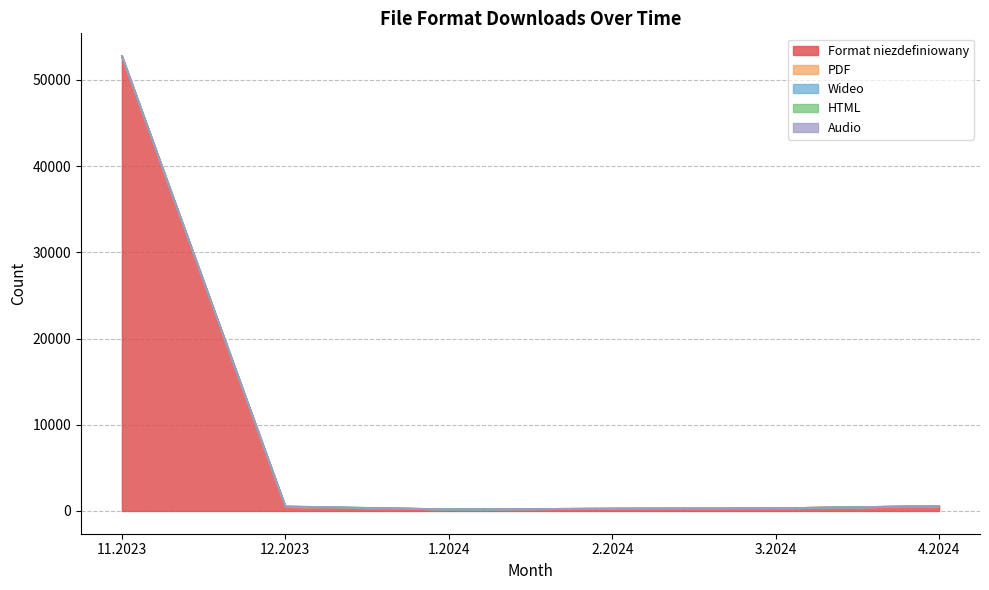

Reading right to left, extract all data points from this chart.

Format niezdefiniowany: 579	318	275	197	472	52764
PDF: 0	3	0	1	19	0
Wideo: 0	0	0	0	31	0
HTML: 0	0	0	0	10	0
Audio: 0	0	0	0	2	0